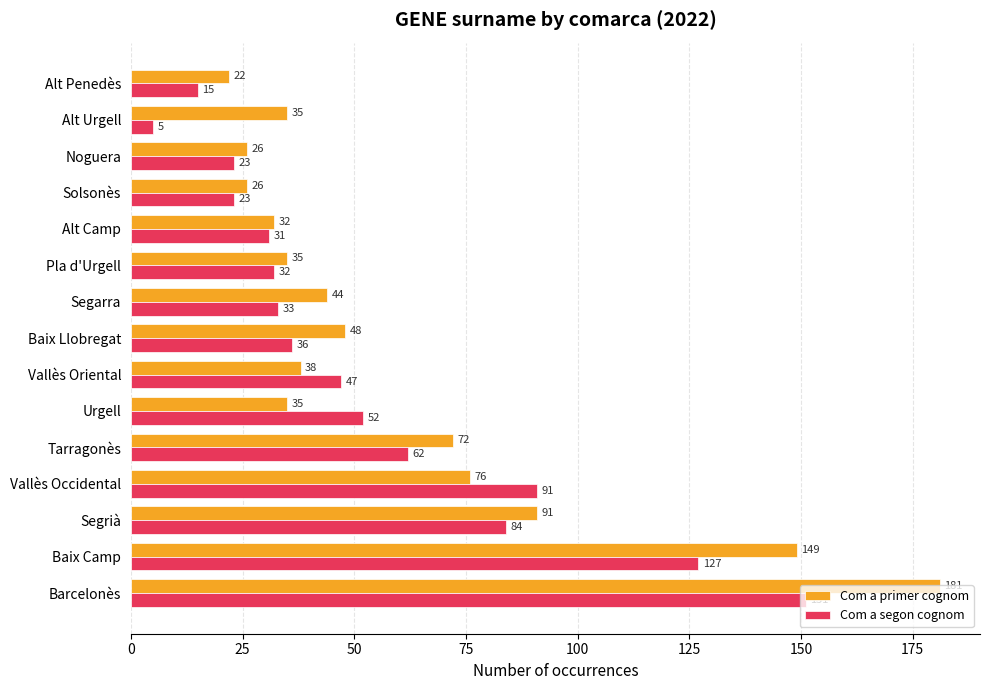

Rank the series at Baix Llobregat from lowest to highest value.

Com a segon cognom, Com a primer cognom